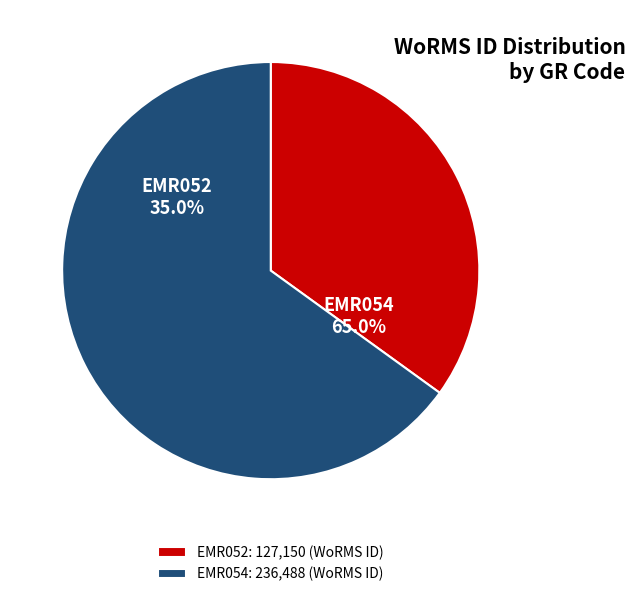

What percentage is the EMR052 slice, to the nearest percent?

35%